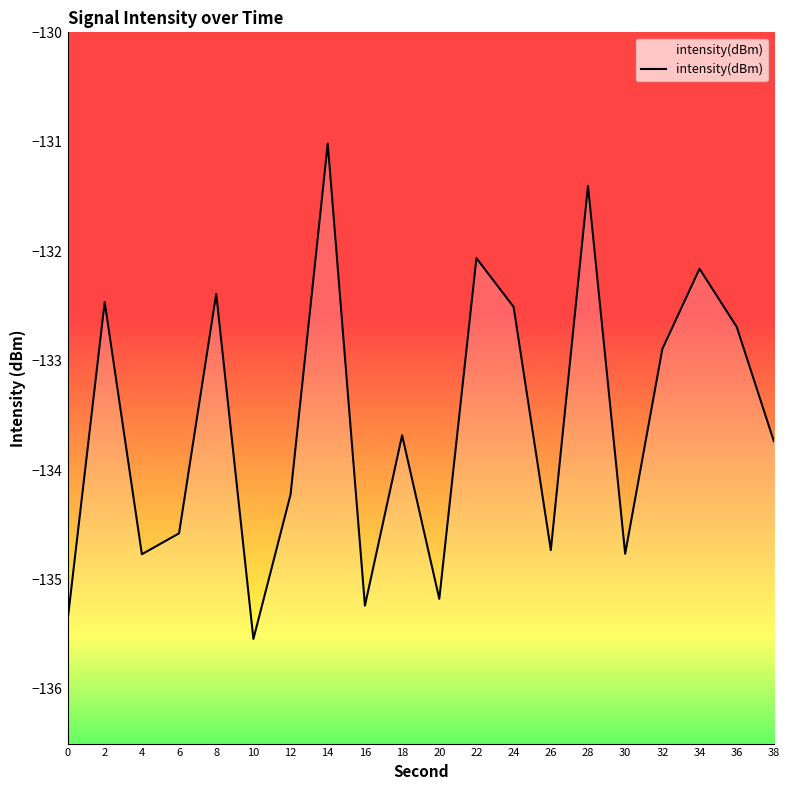

What is the maximum value shown in the chart?

-131.0